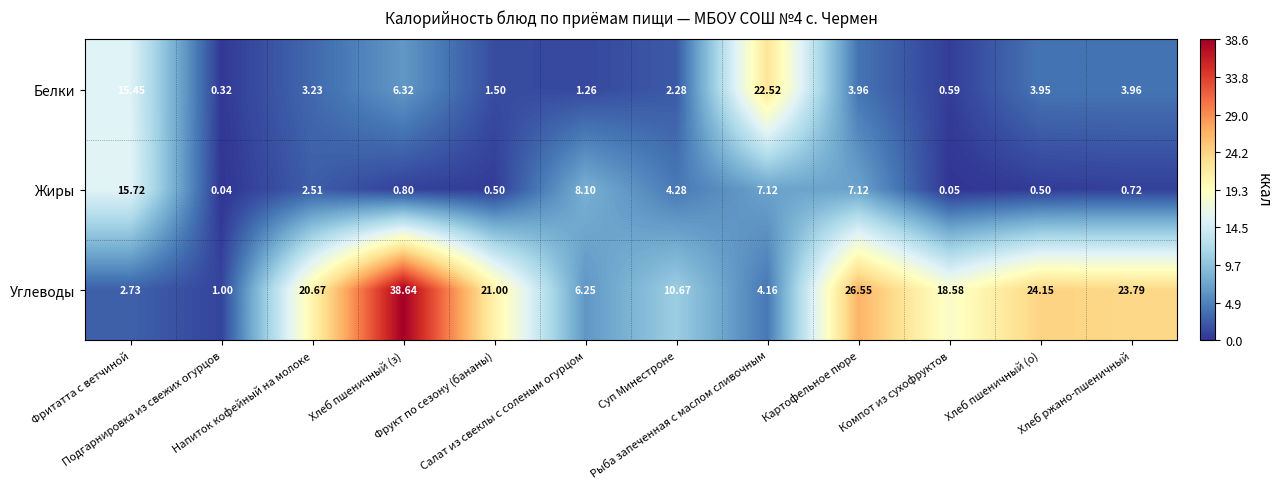

Which series has the largest range (max minus min)?

Углеводы